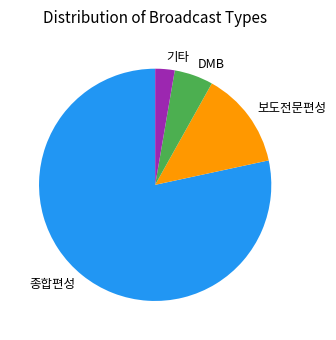

Combined, do DMB and 보도전문편성 account for over 50%?

No